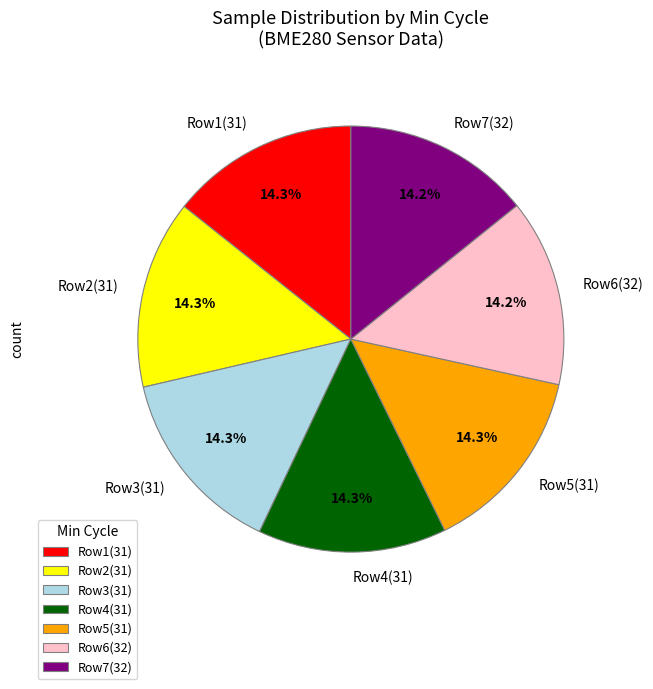

Approximately how many times larger is the value at Row4(31) compared to Row5(31)?

1.0